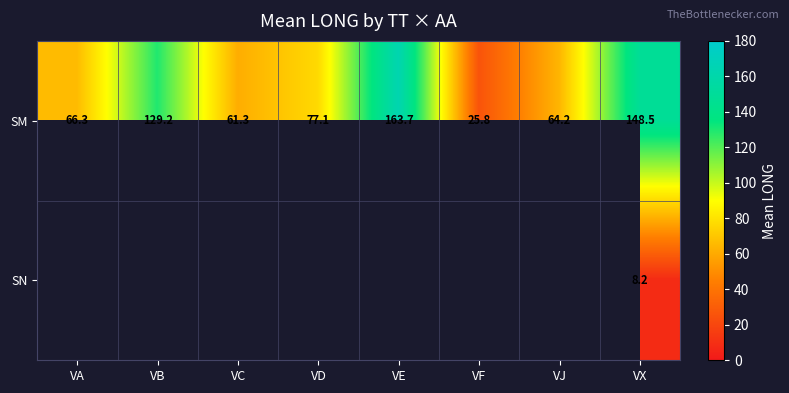

At which label does SM first exceed 77?

VB